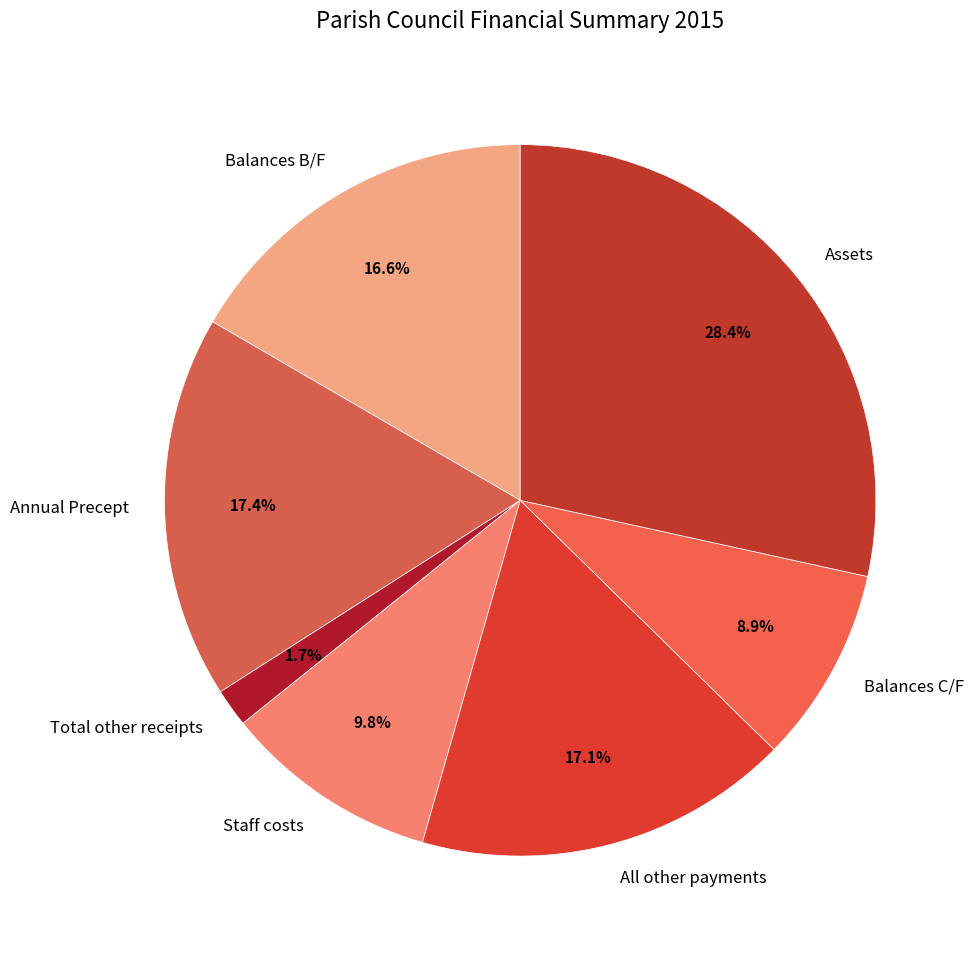

Is it true that Total other receipts is 2% of the pie?

True